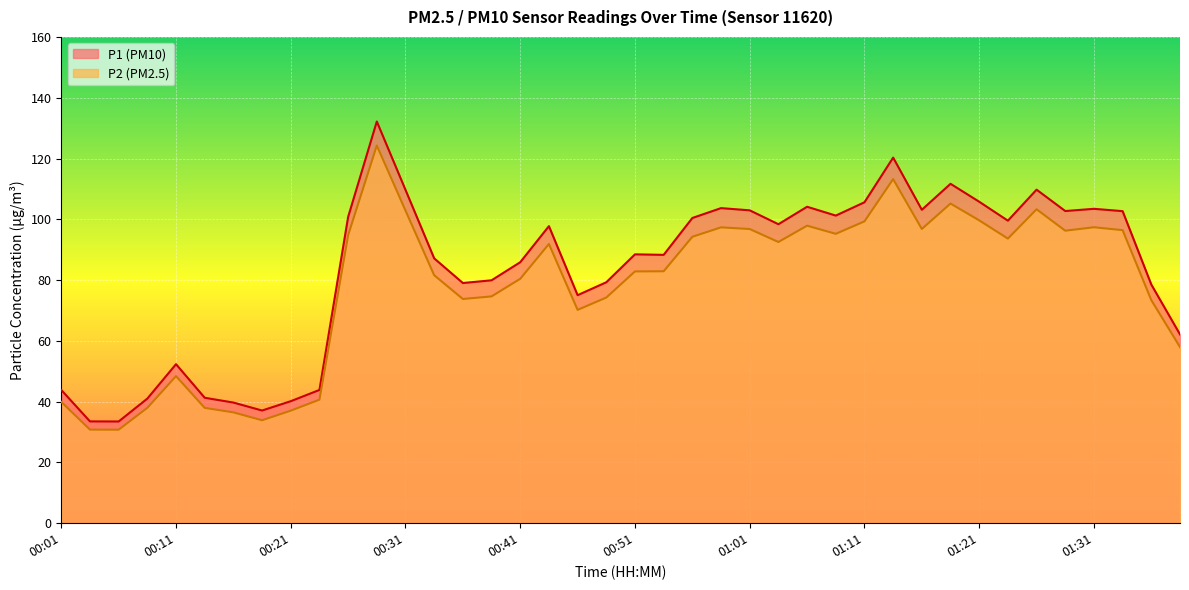

List the series in order of their overall mean, highest first.

P1, P2